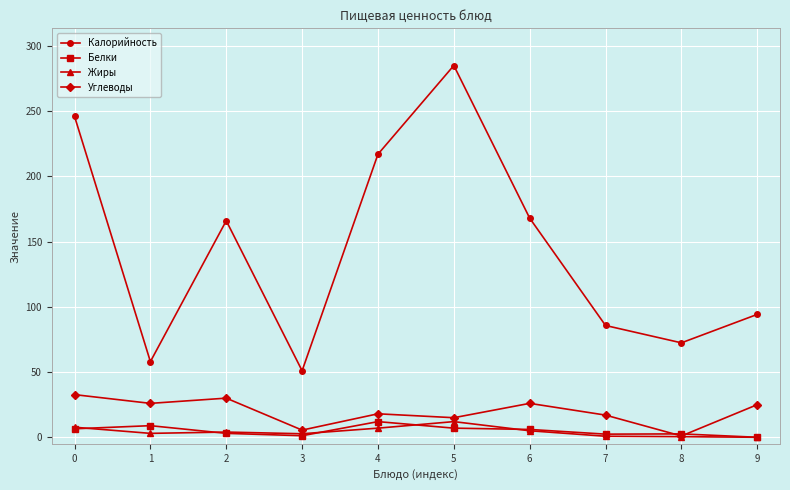

True or false: Углеводы and Калорийность intersect in this chart.

False